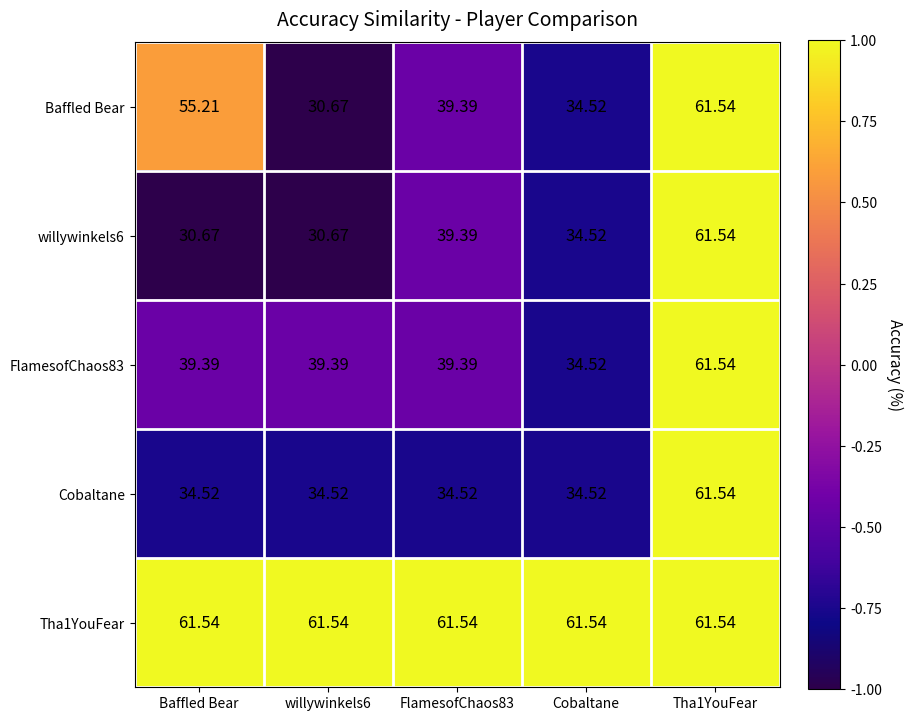

Count the number of data series in this chart.

5